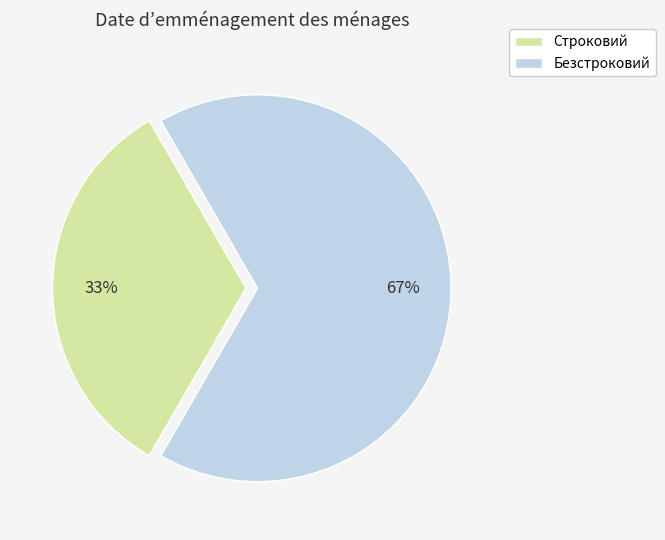

Between Строковий and Безстроковий, which is larger?

Безстроковий